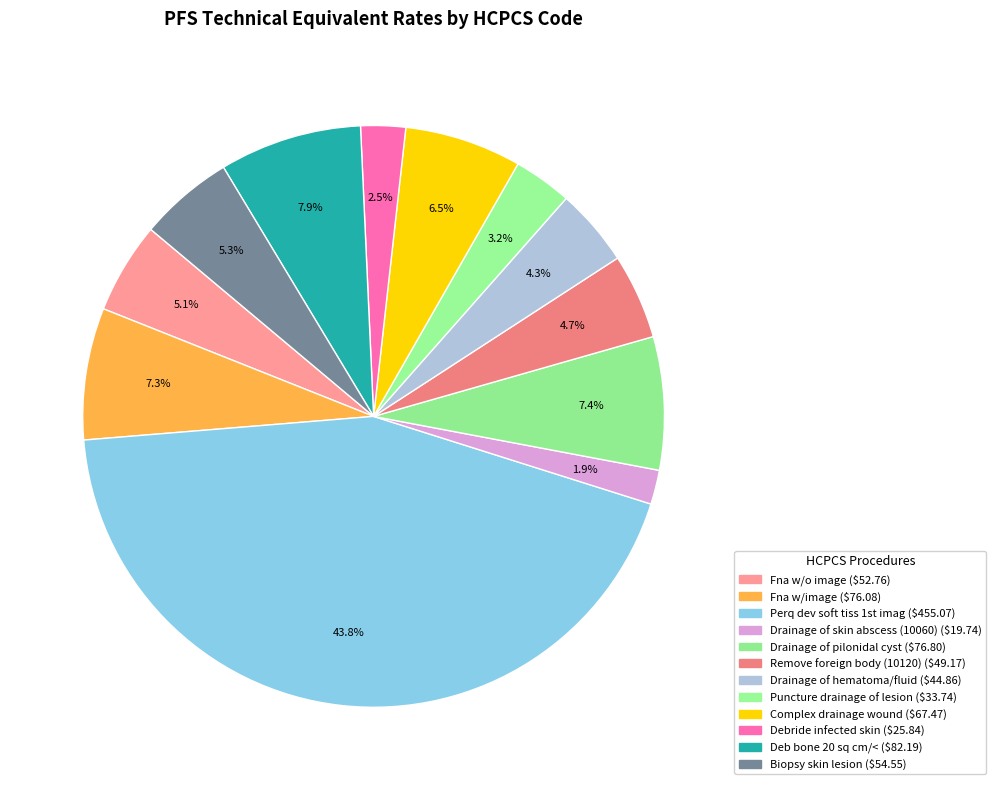

To the nearest percent, what percentage of the pie is Drainage of hematoma/fluid?

4%